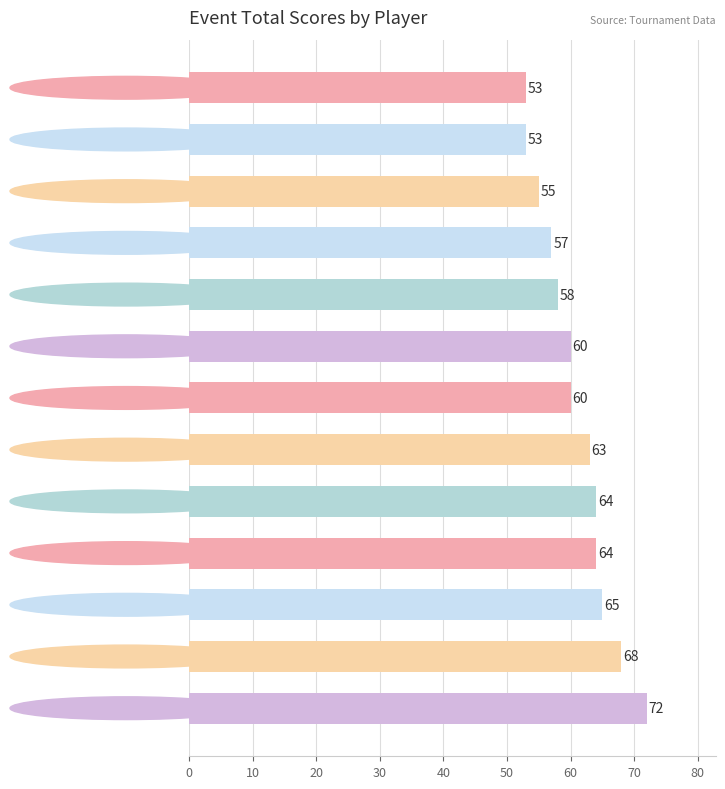

How many bars are there in total?

13